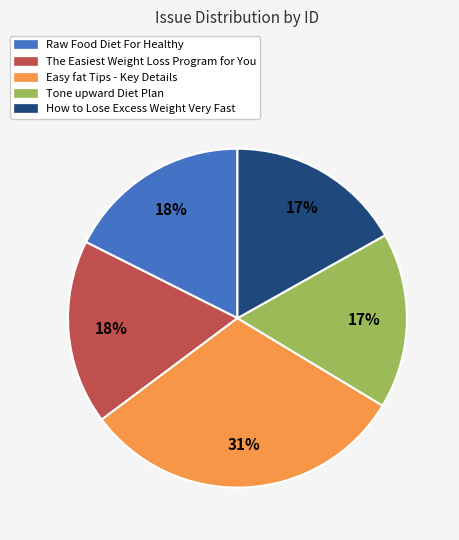

To the nearest percent, what is the difference between the largest and smallest slice percentages?

14%